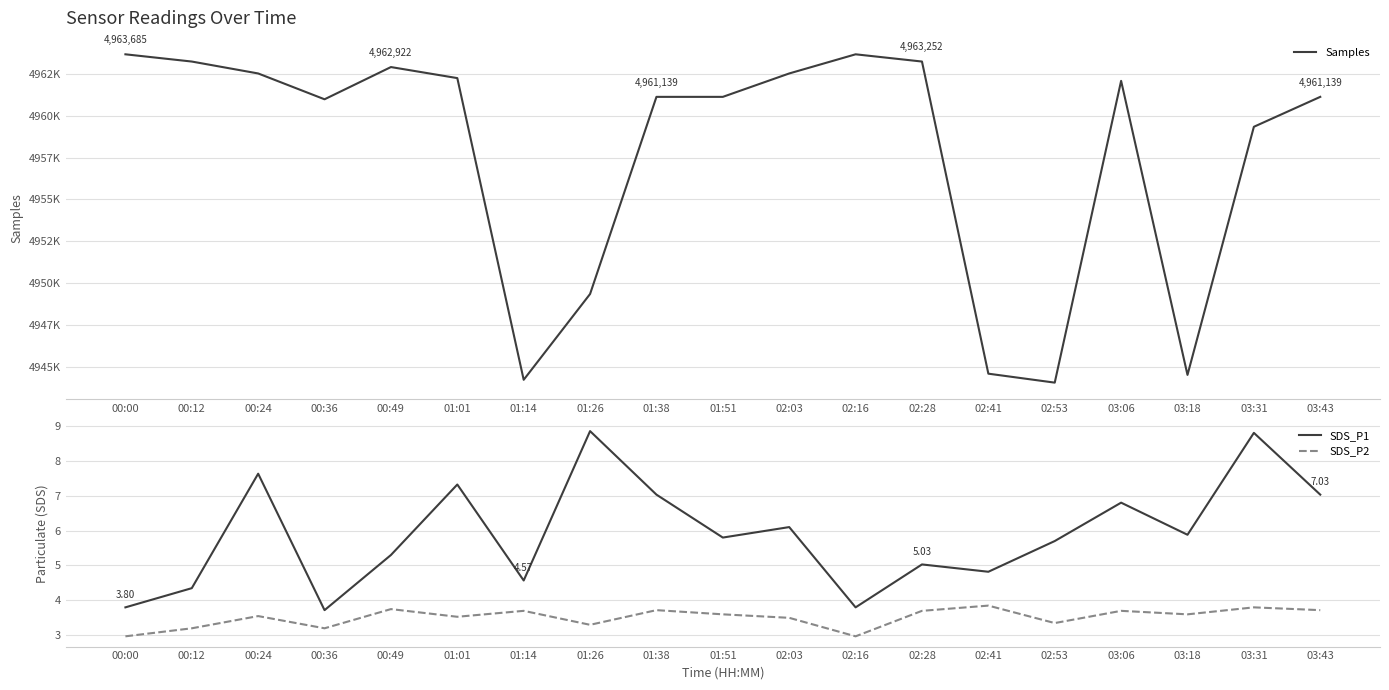

Reading left to right, list all the values displayed in this chart.

Samples: 00:00=4963685.0	00:12=4963252.0	00:24=4962539.0	00:36=4960994.0	00:49=4962922.0	01:01=4962261.0	01:14=4944213.0	01:26=4949346.0	01:38=4961139.0	01:51=4961139.0	02:03=4962539.0	02:16=4963685.0	02:28=4963252.0	02:41=4944579.0	02:53=4944043.0	03:06=4962096.0	03:18=4944506.0	03:31=4959349.0	03:43=4961139.0
SDS_P1: 00:00=3.8	00:12=4.3	00:24=7.6	00:36=3.7	00:49=5.3	01:01=7.3	01:14=4.6	01:26=8.8	01:38=7.0	01:51=5.8	02:03=6.1	02:16=3.8	02:28=5.0	02:41=4.8	02:53=5.7	03:06=6.8	03:18=5.9	03:31=8.8	03:43=7.0
SDS_P2: 00:00=3.0	00:12=3.2	00:24=3.5	00:36=3.2	00:49=3.8	01:01=3.5	01:14=3.7	01:26=3.3	01:38=3.7	01:51=3.6	02:03=3.5	02:16=3.0	02:28=3.7	02:41=3.9	02:53=3.4	03:06=3.7	03:18=3.6	03:31=3.8	03:43=3.7